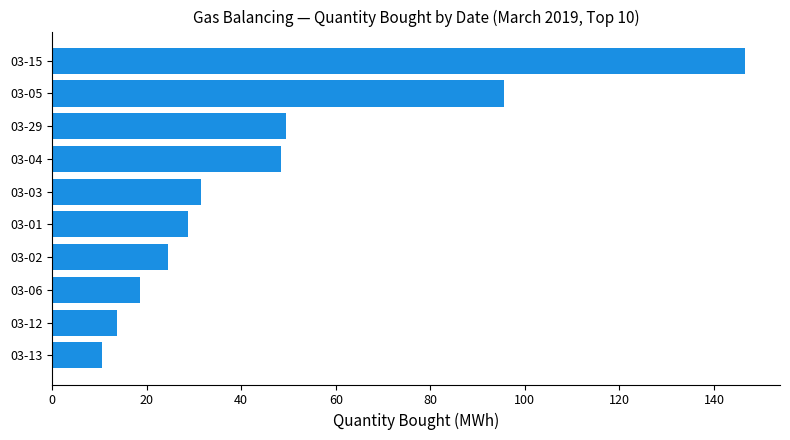

What is the average value?

46.8